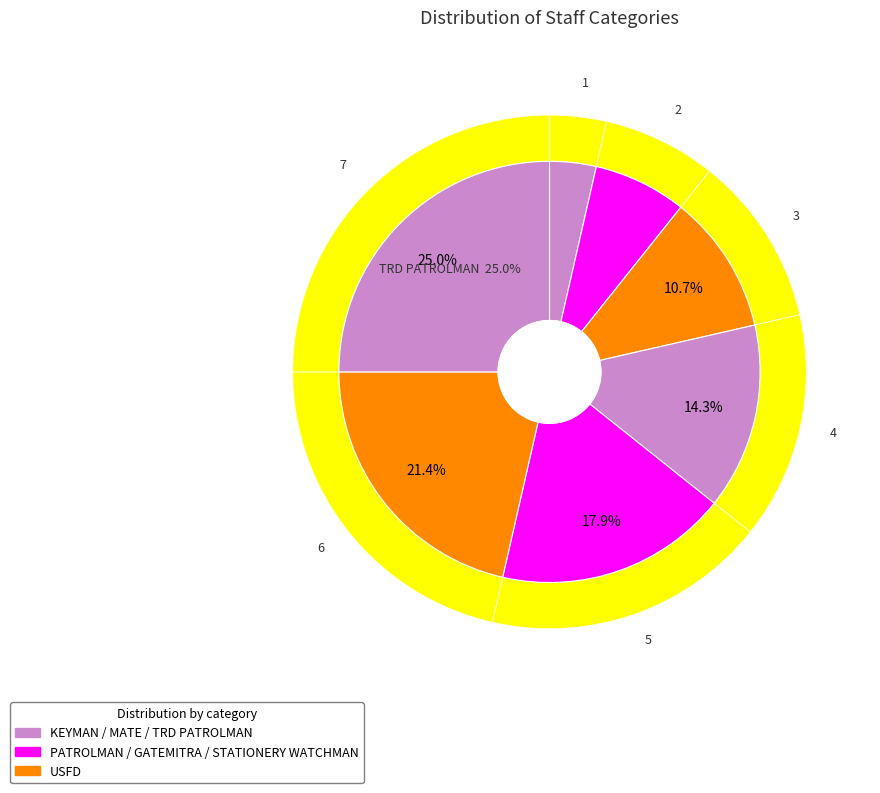

Which category has the biggest portion of the pie?

TRD PATROLMAN